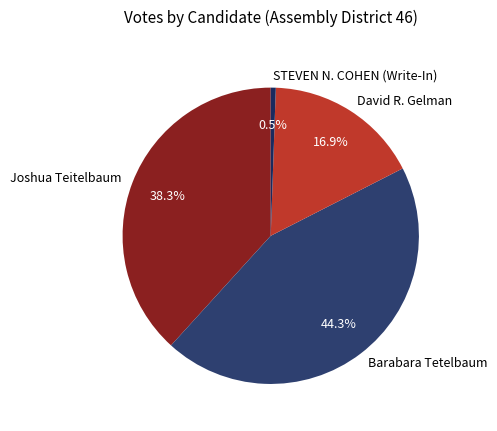

Which category has the smallest portion of the pie?

STEVEN N. COHEN (Write-In)